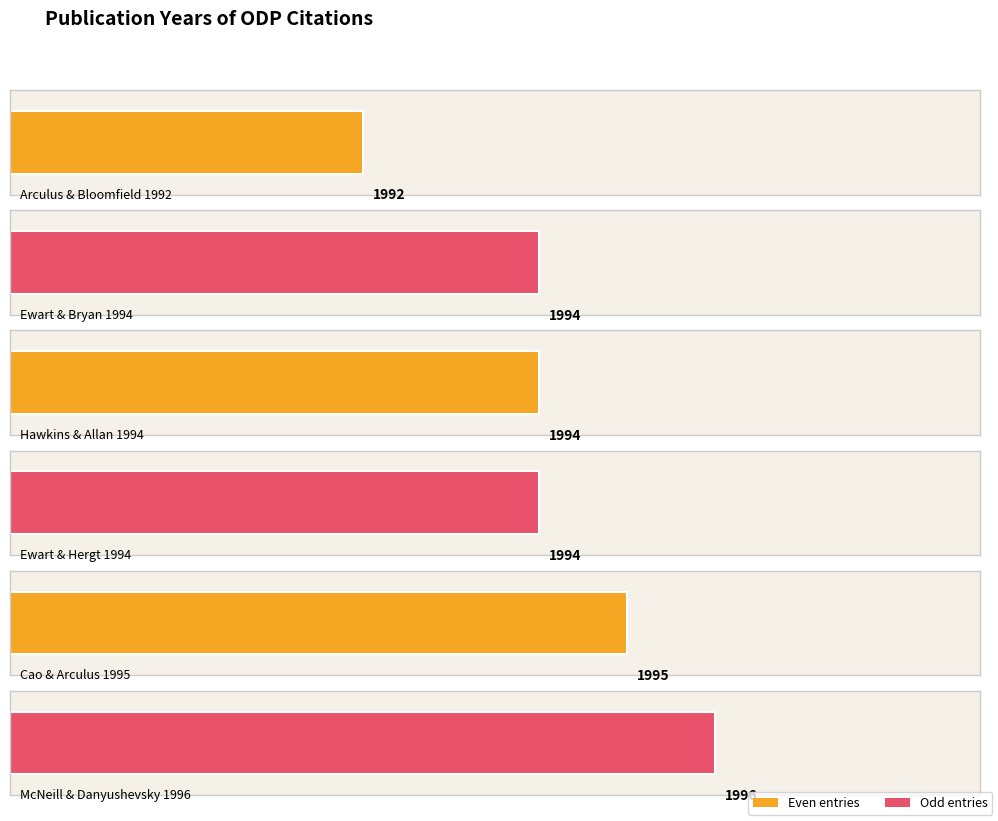

What is the change in value from Ewart & Hergt 1994 to McNeill & Danyushevsky 1996?

+2